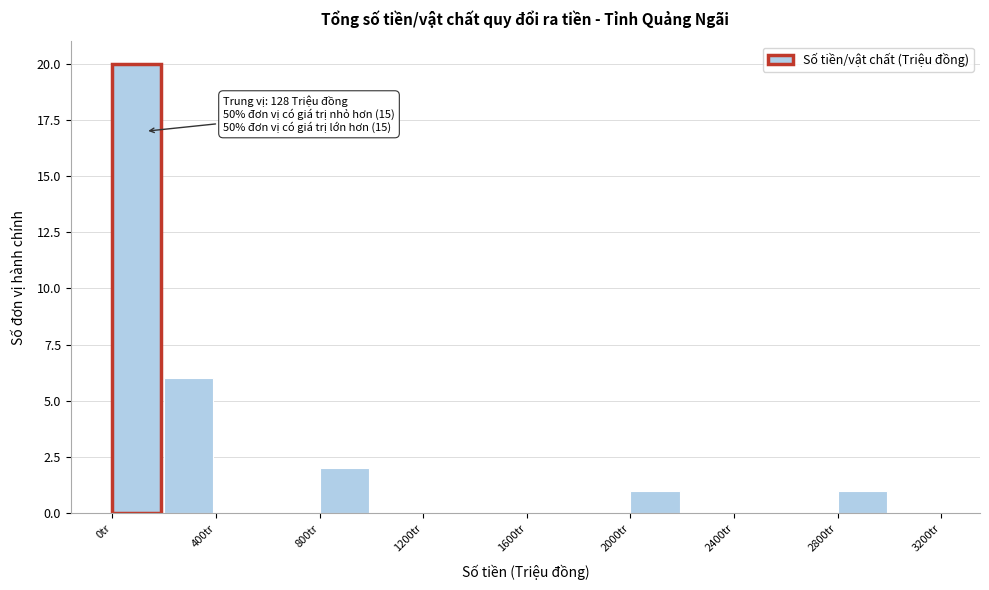

Over which range of the x-axis is the bar tallest?

0 to 200